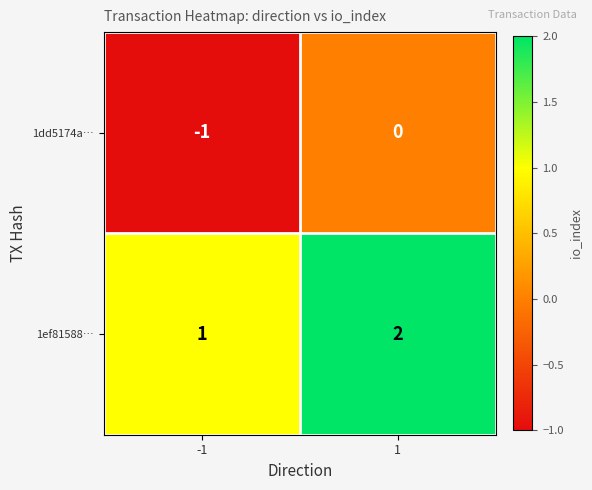

List the series in order of their overall mean, highest first.

1ef81588…, 1dd5174a…